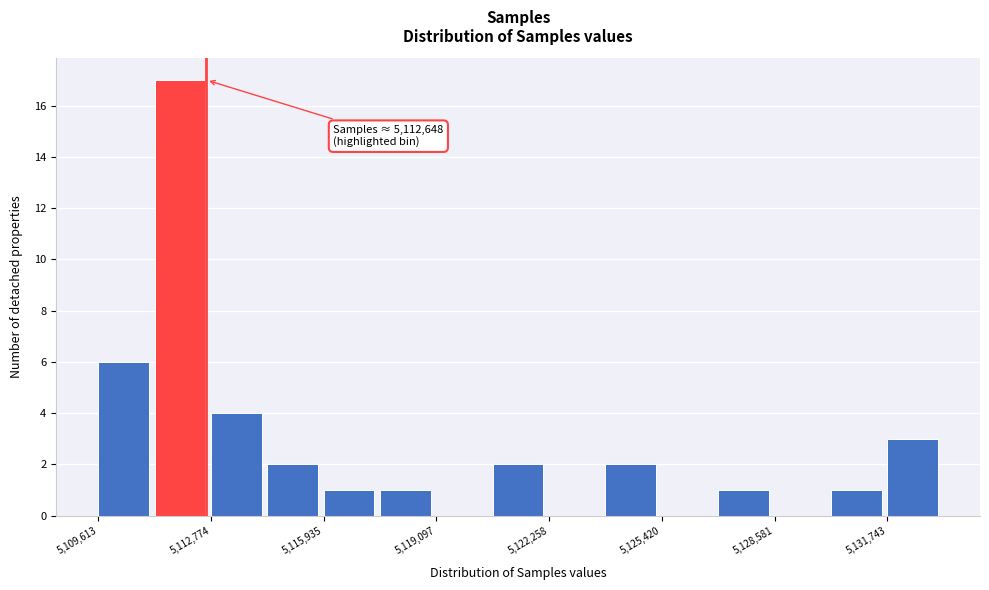

Around what value on the x-axis is the tallest bar? Give the approximate position of its centre, as read against the axis.

5112000